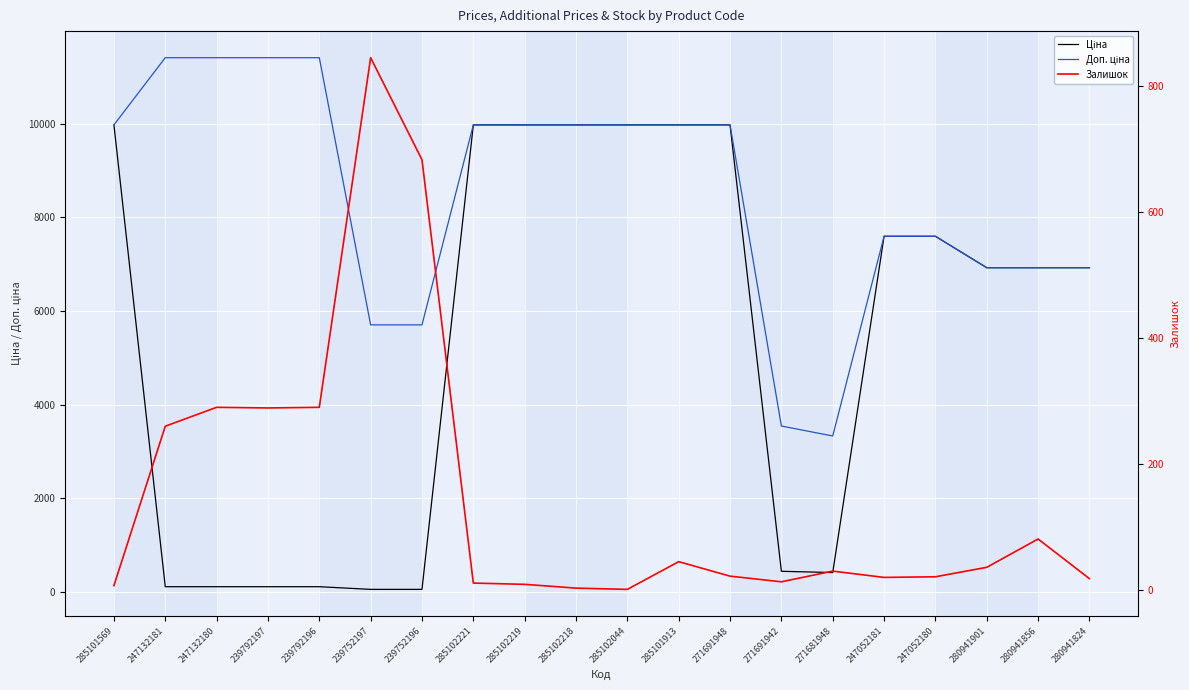

Between 239792197 and 285102219, which series saw the biggest shift?

Ціна